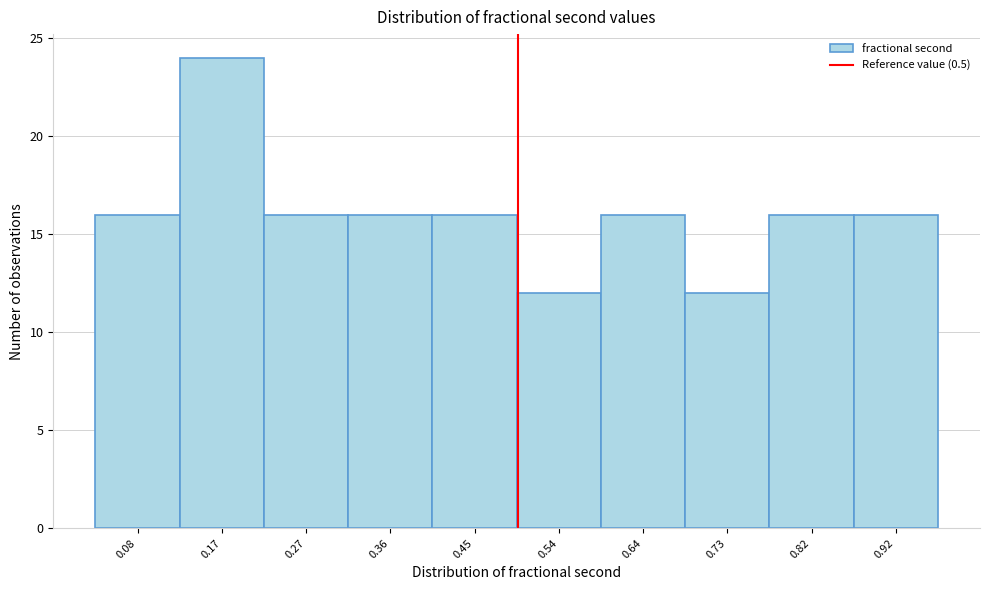

What is the height of the bar covering 0.22 to 0.31 on the x-axis? Neither the bar edges nor the heights are printed on the chart, so give them approximately, as read against the axes.

16